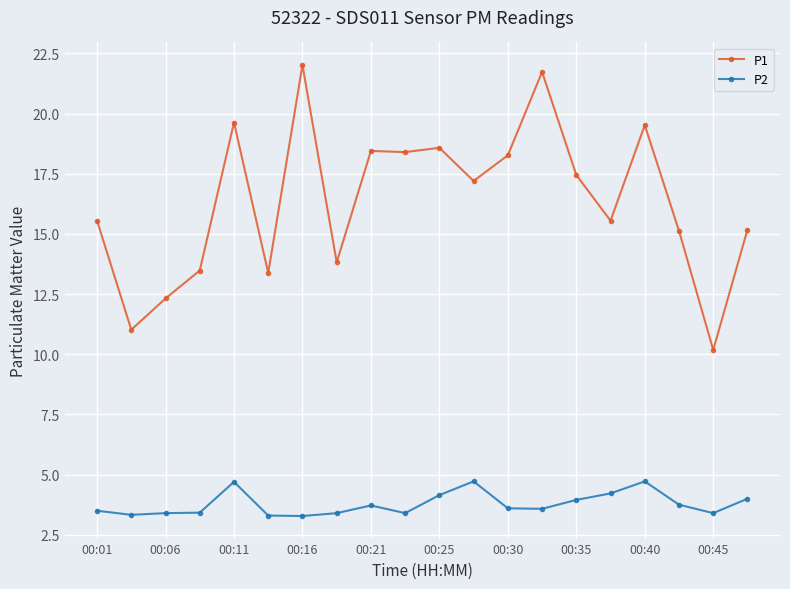

List the series in order of their overall mean, lowest first.

P2, P1